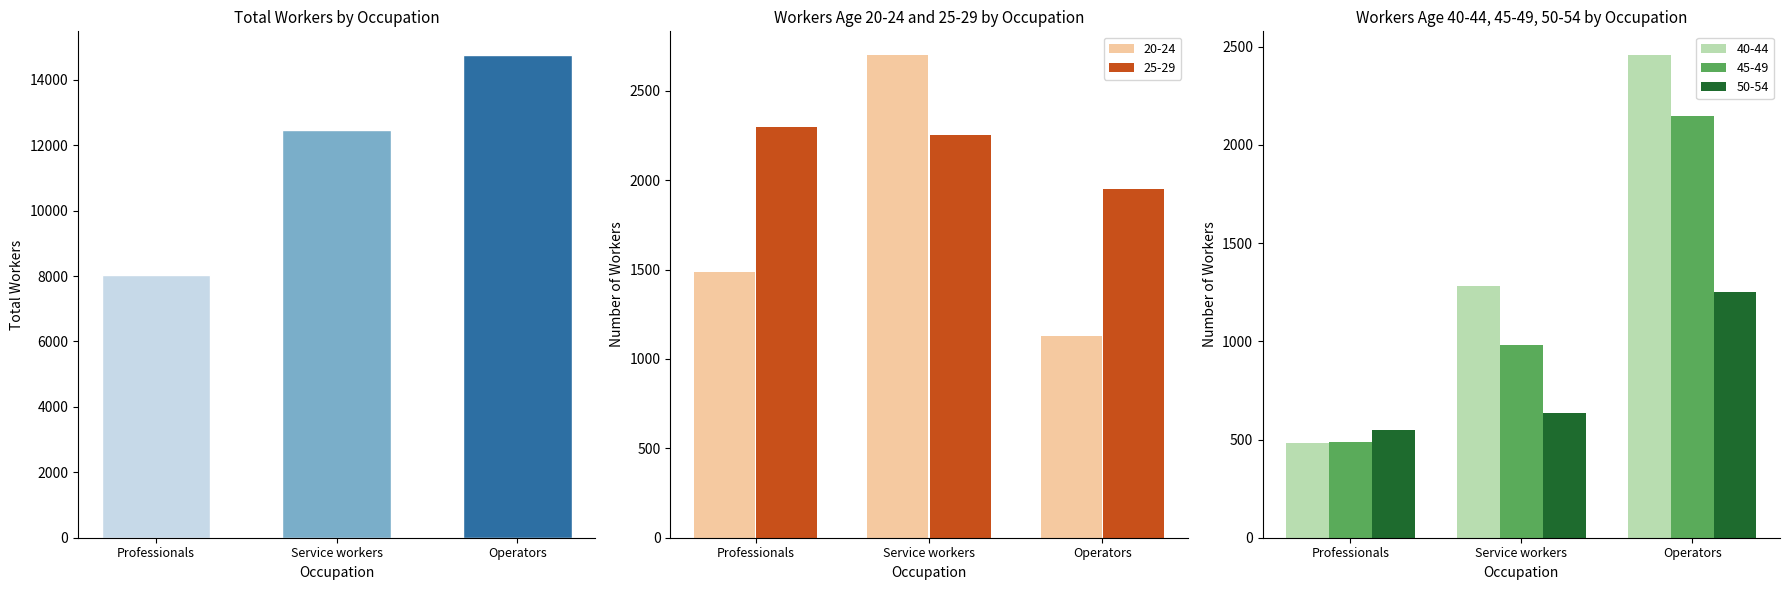

Is it true that 40-44 equals 286 at Legislators/Managers?

False